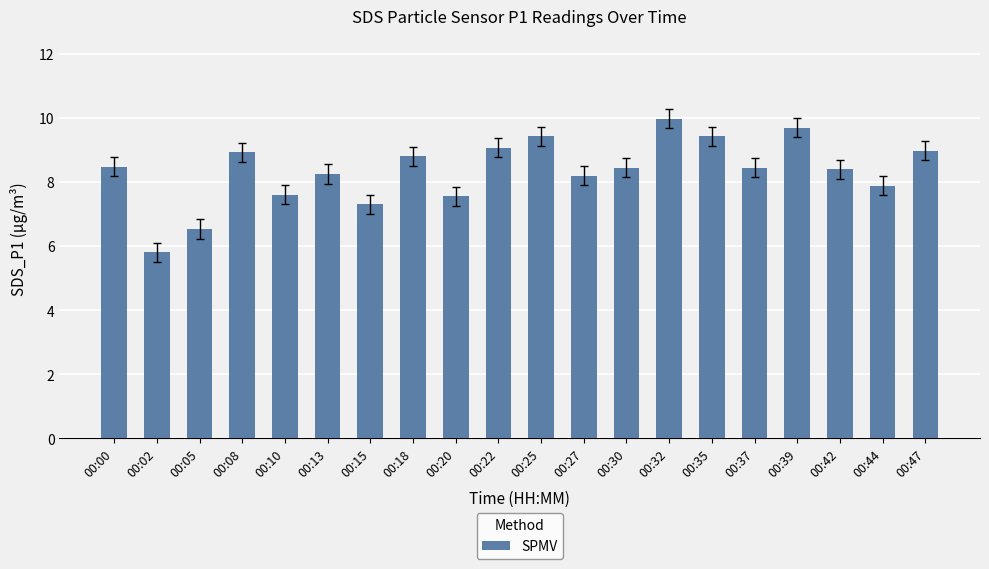

What is the minimum value shown in the chart?

5.8